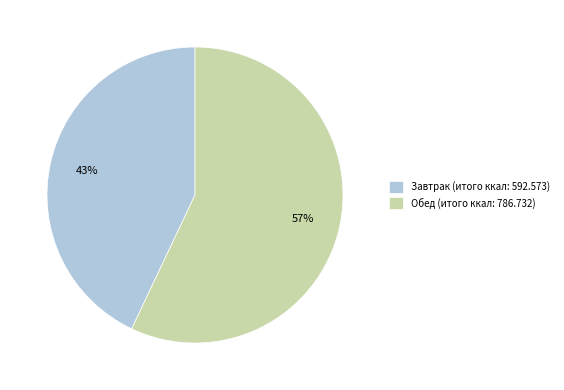

Do Обед (итого ккал: 786.732) and Завтрак (итого ккал: 592.573) together represent more than half of the pie?

Yes